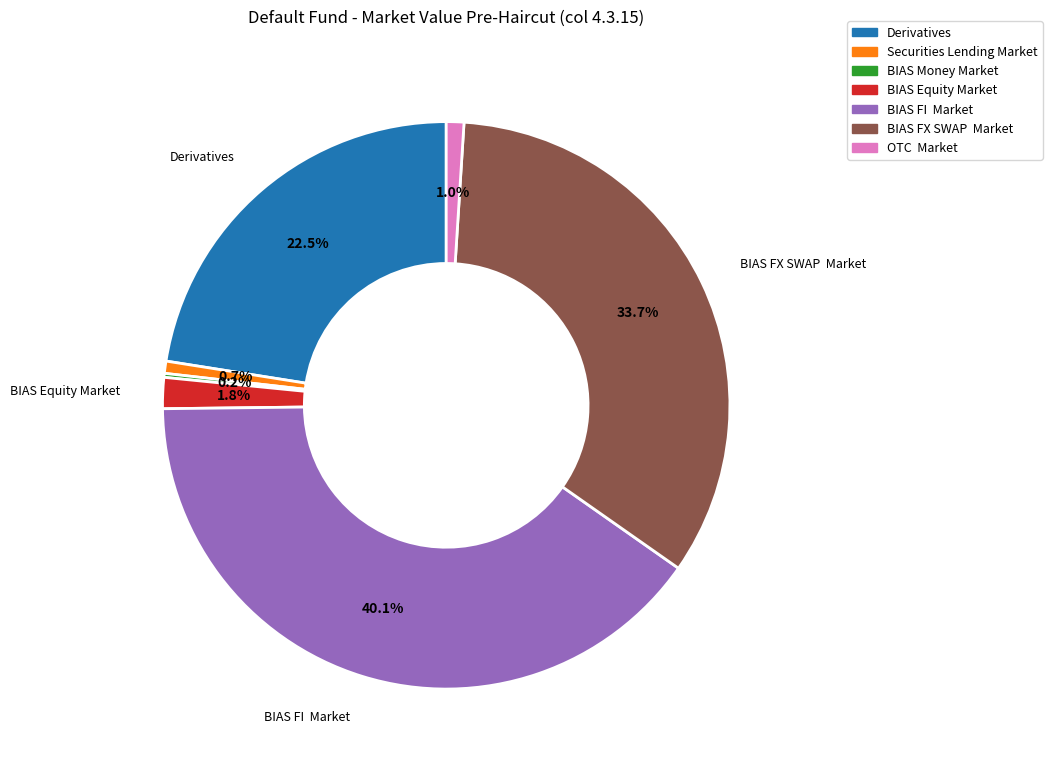

The Derivatives slice represents 10% of the pie. True or false?

False